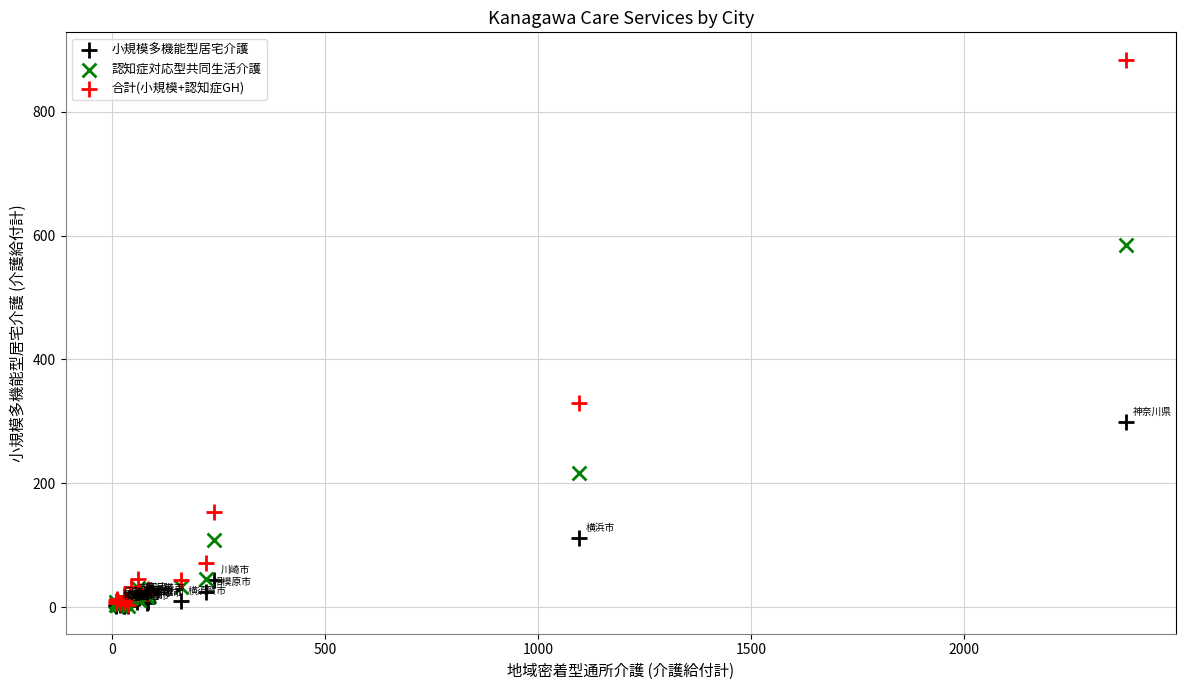

In the 合計(小規模+認知症GH) series, what Y value is closest to 444?

329